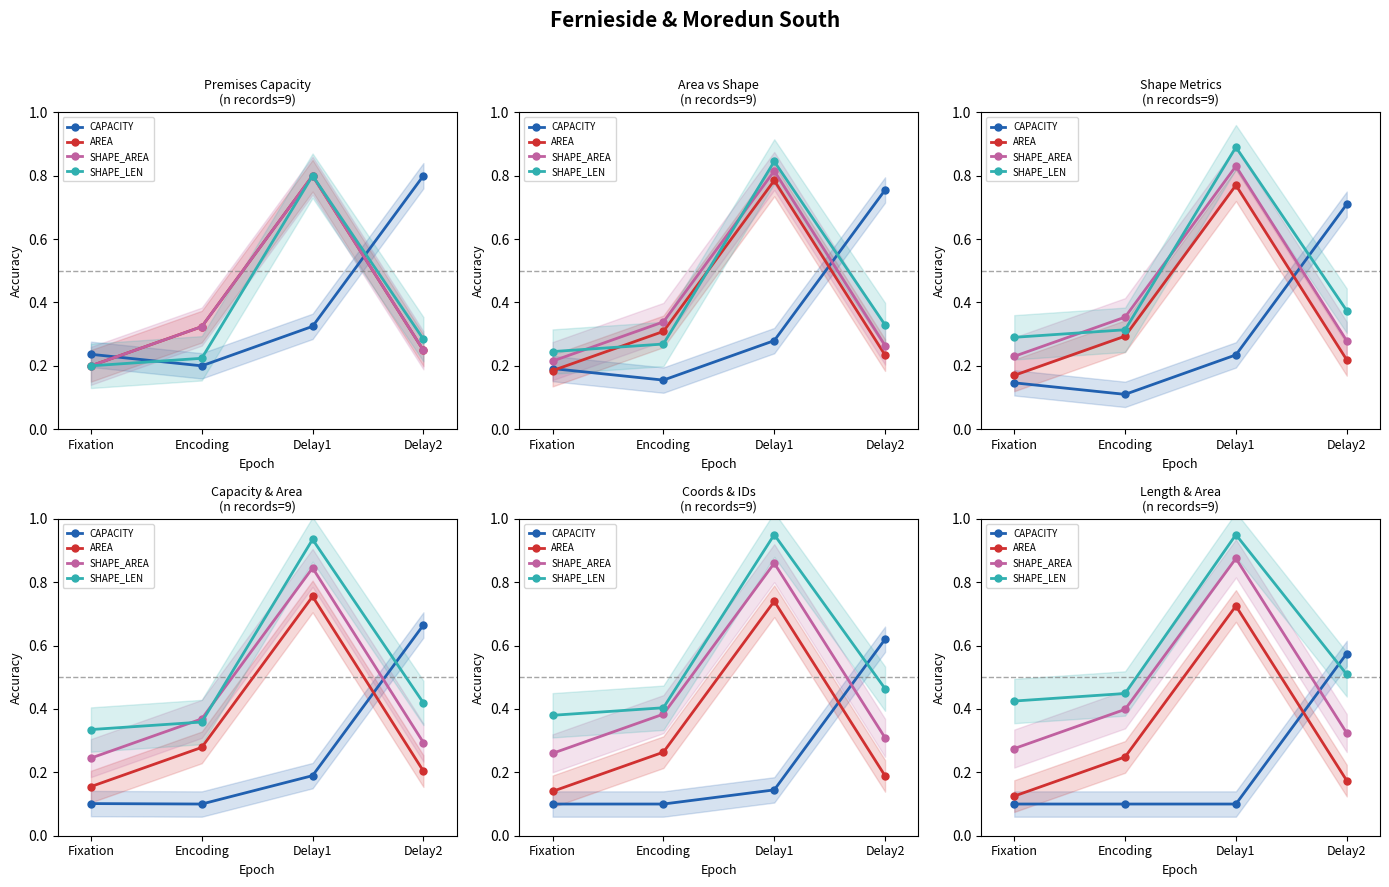

After their last crossing, which series has the higher values: CAPACITY or SHAPE_LEN?

CAPACITY